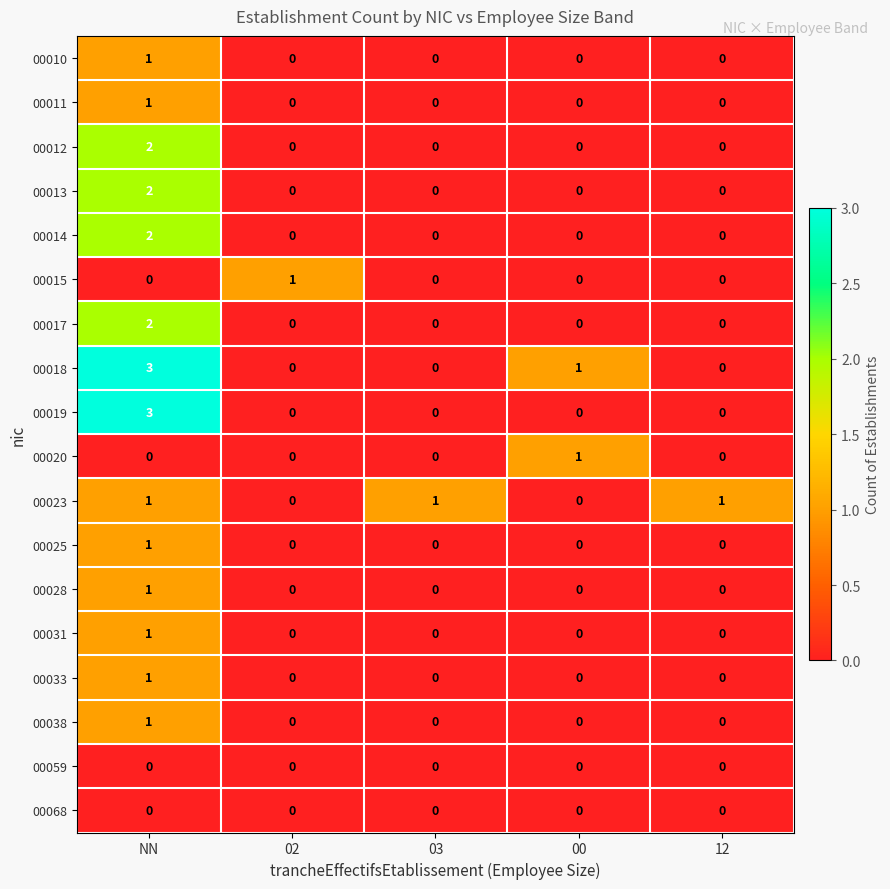

Which label corresponds to the largest value in the chart?

NN